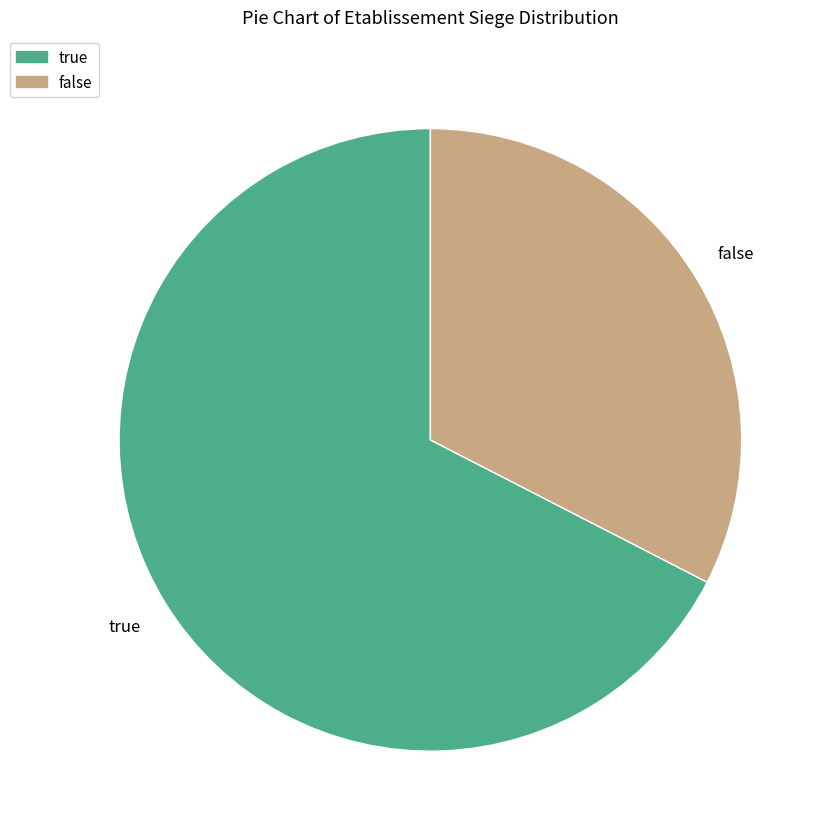

Rank the categories by value from lowest to highest.

false, true